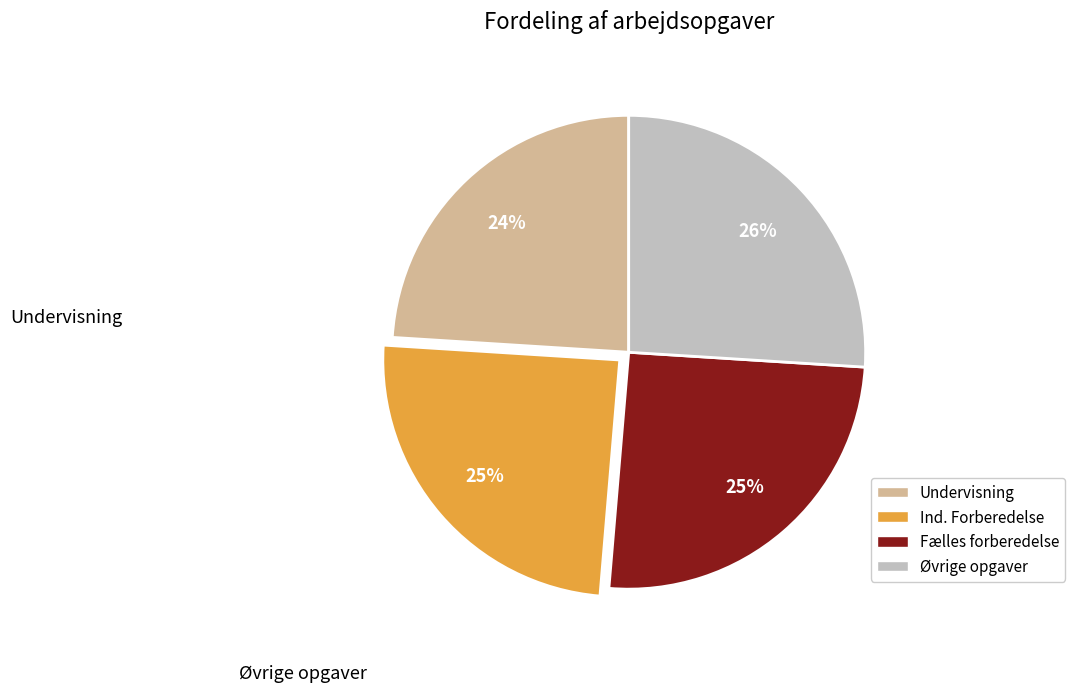

To the nearest percent, what is the average slice percentage?

25%